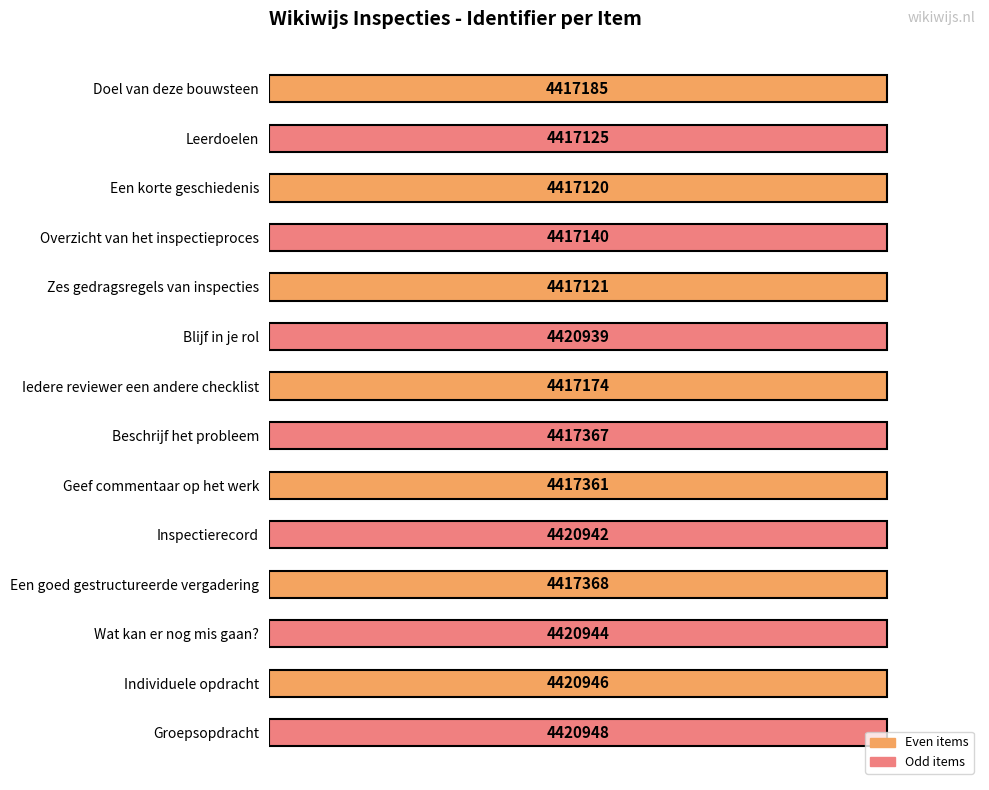

Are the bars horizontal?

Yes